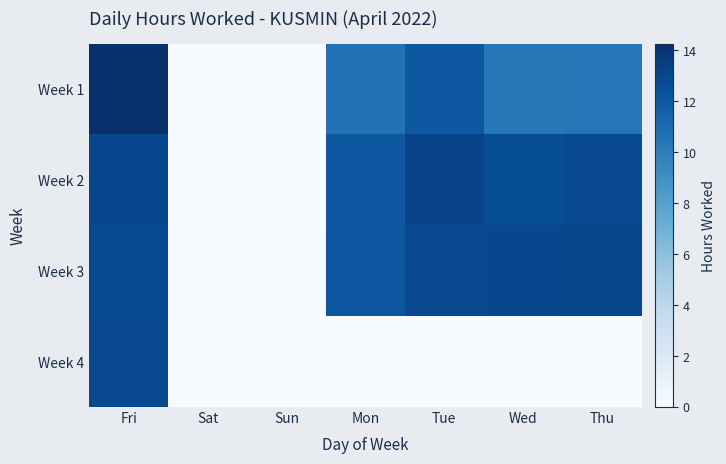

Which series has the largest total across all categories?

Week 3